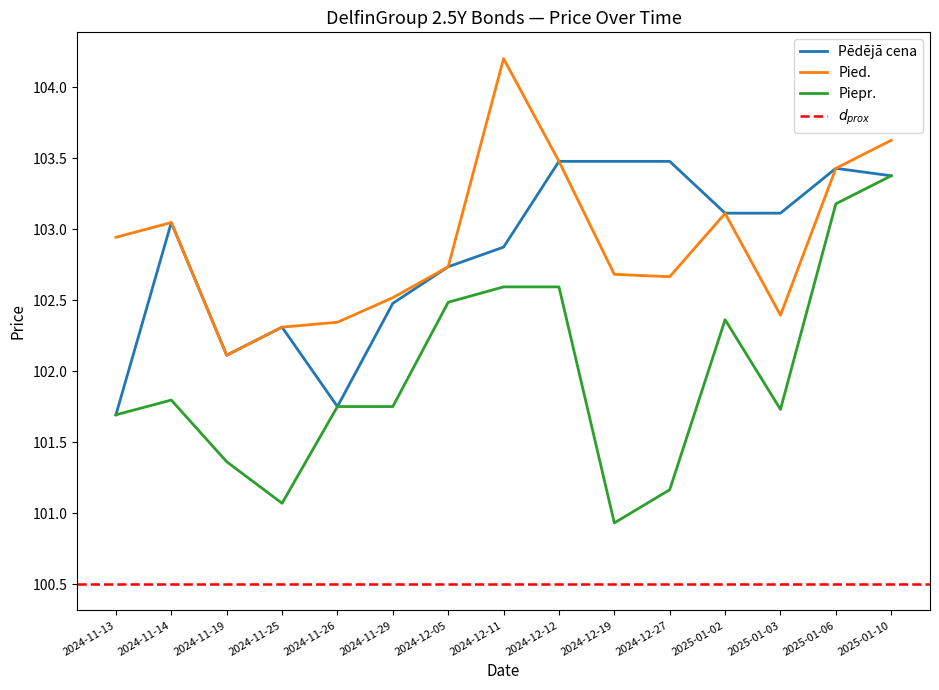

True or false: Pēdējā cena has a value of 102.3 at 2024-11-25.

True